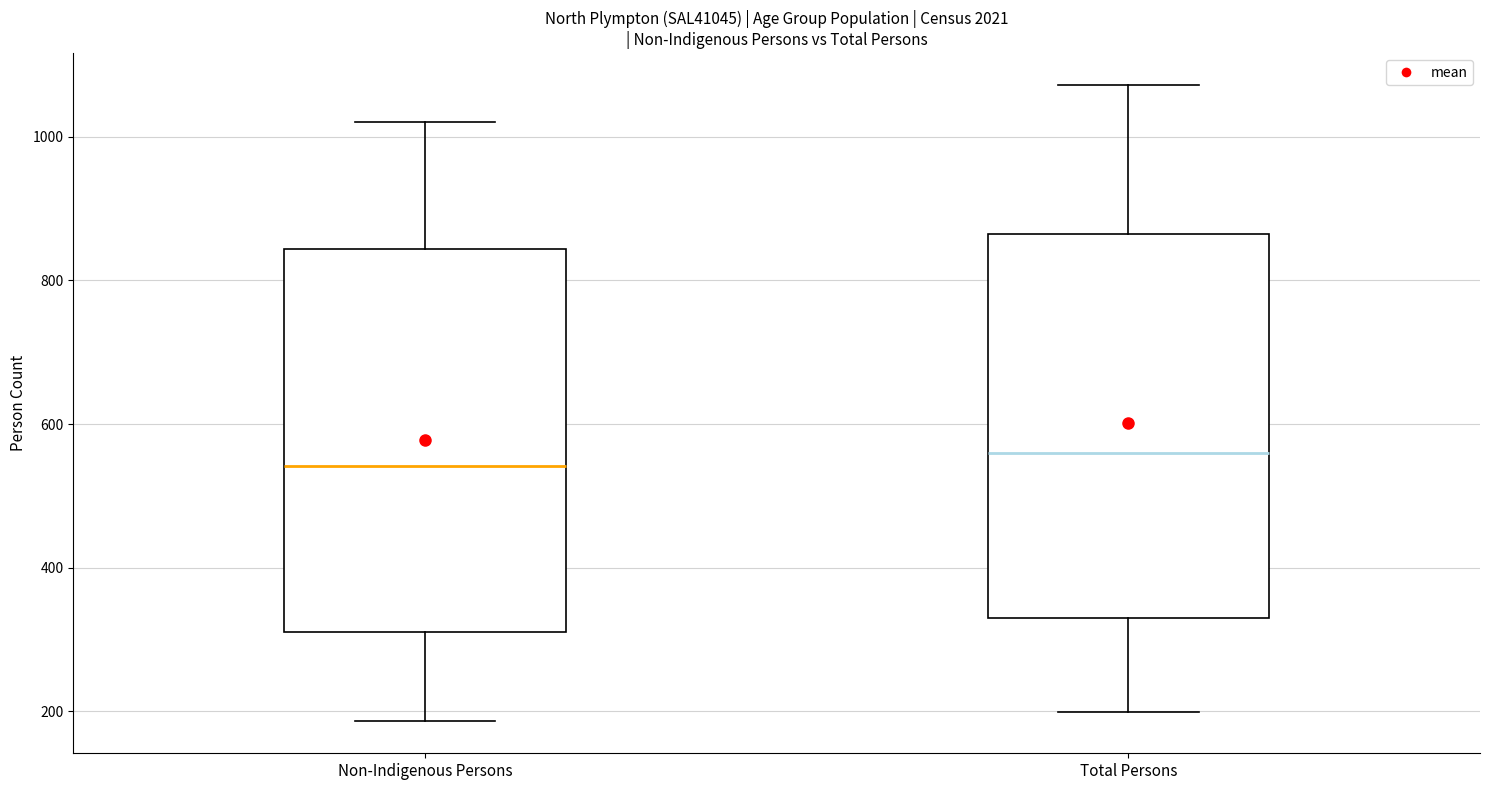

Where does the upper whisker of the box for Non-Indigenous Persons end on the y-axis? The values are not printed on the chart, so give them approximately, as read against the axis.

1020